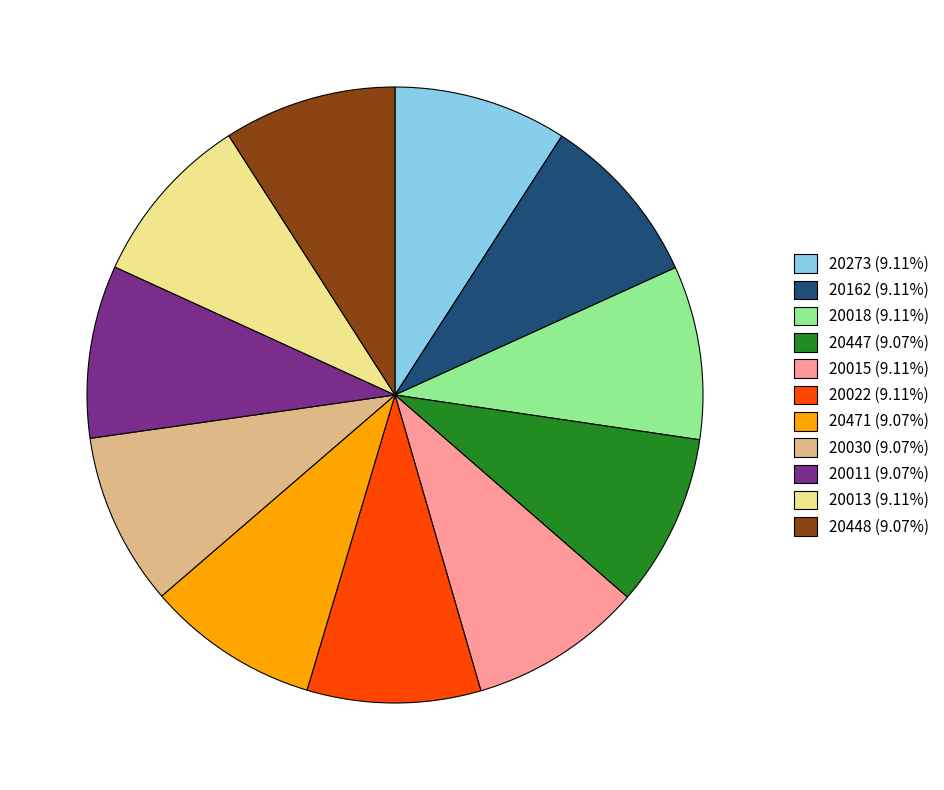

How many segments does this pie chart have?

11